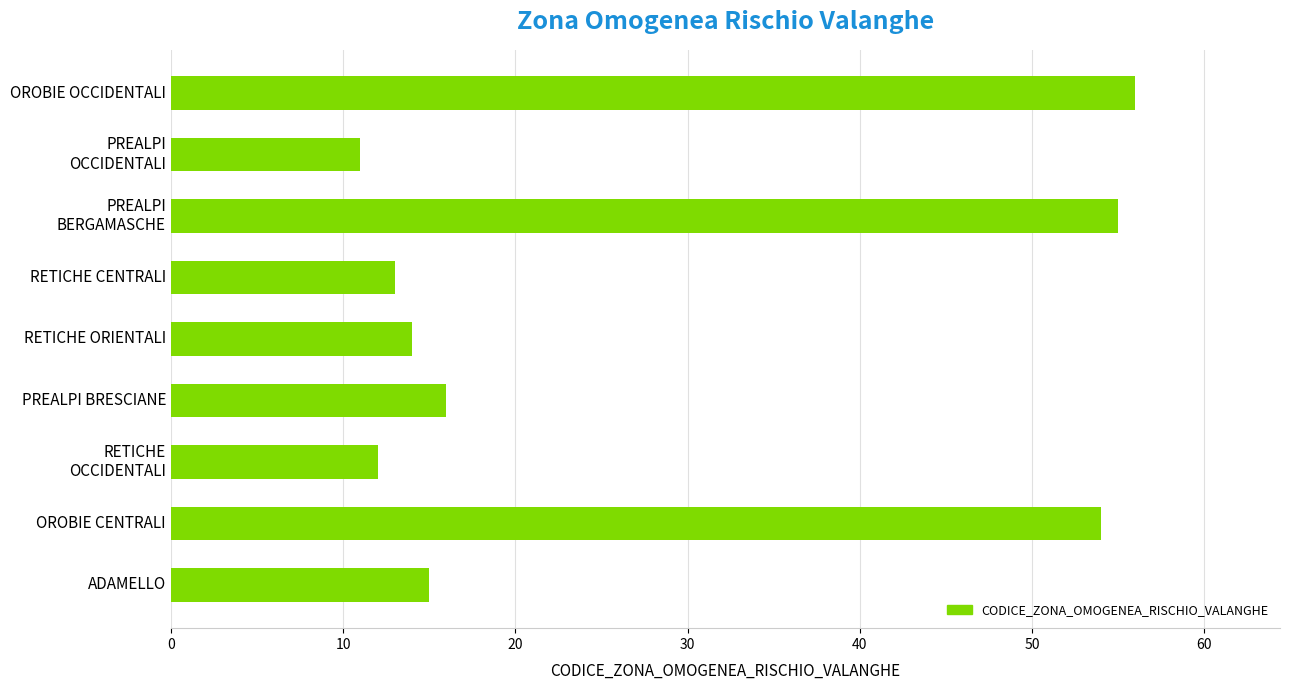

How many series are shown in this chart?

1